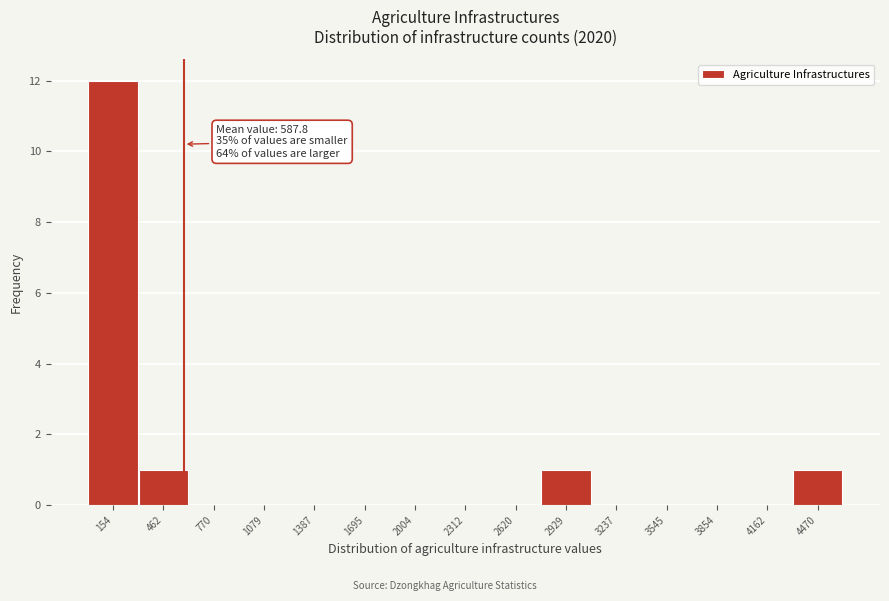

Over which range of the x-axis is the bar tallest?

0 to 300